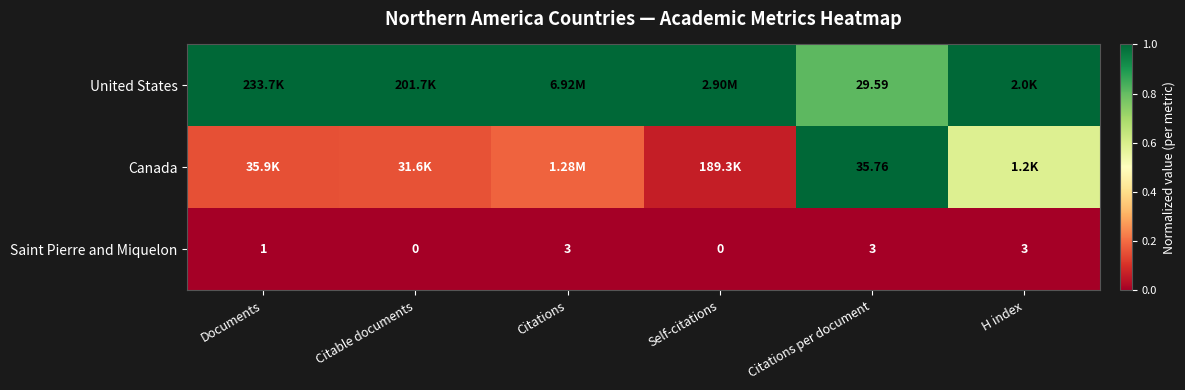

How many categories are shown in the chart?

6